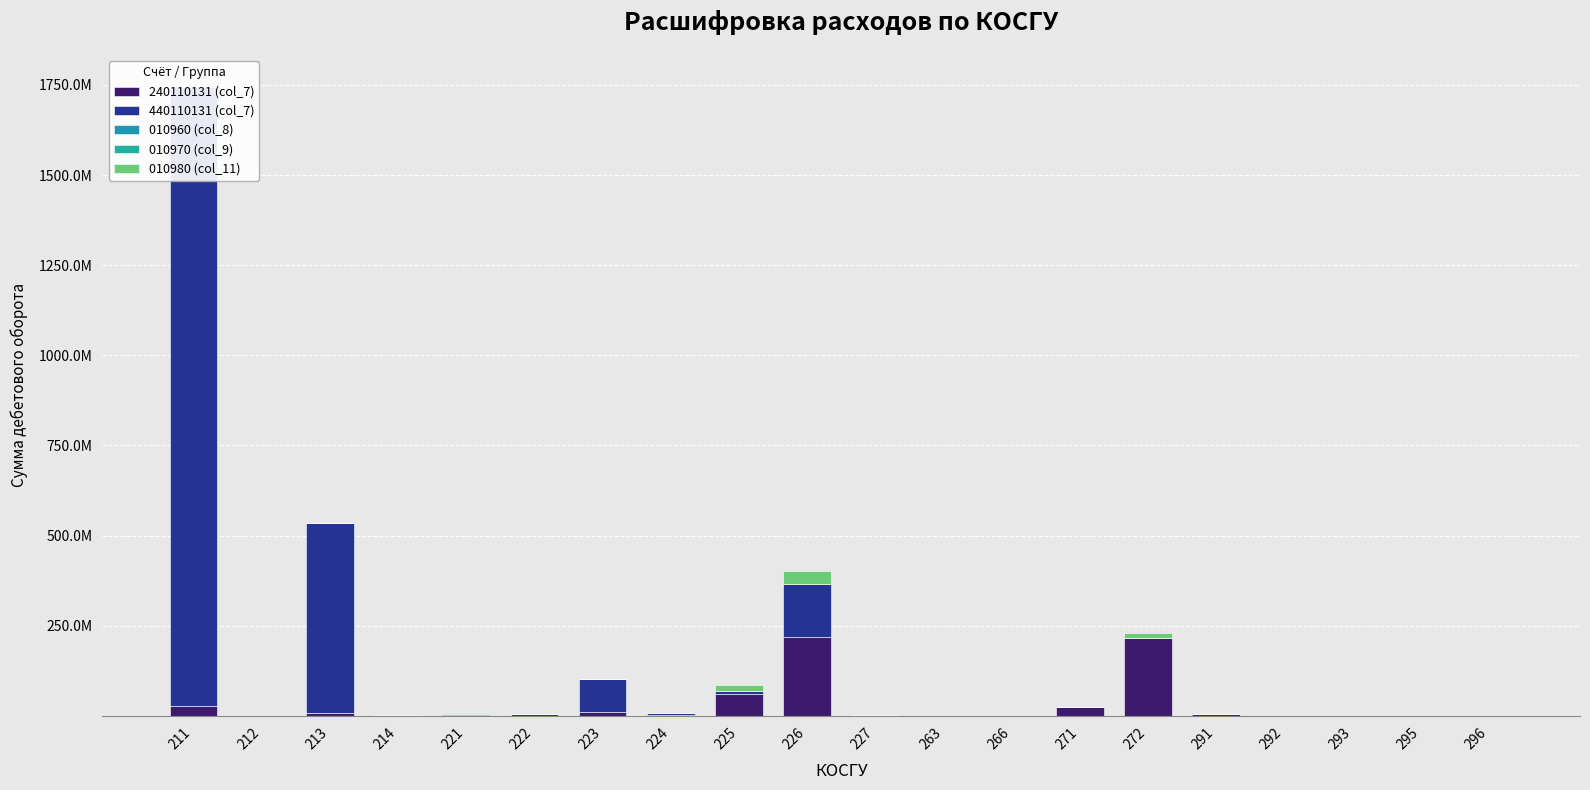

Read the 240110131 (col_7) value at 296.

3668.2